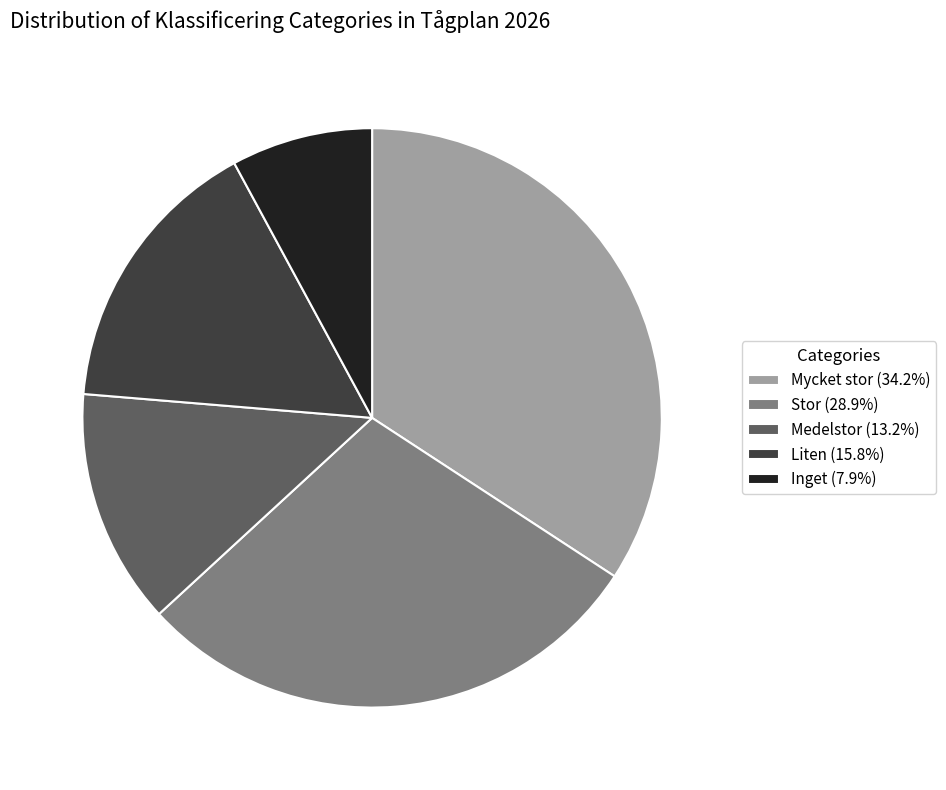

Do Mycket stor (34.2%) and Stor (28.9%) together represent more than half of the pie?

Yes